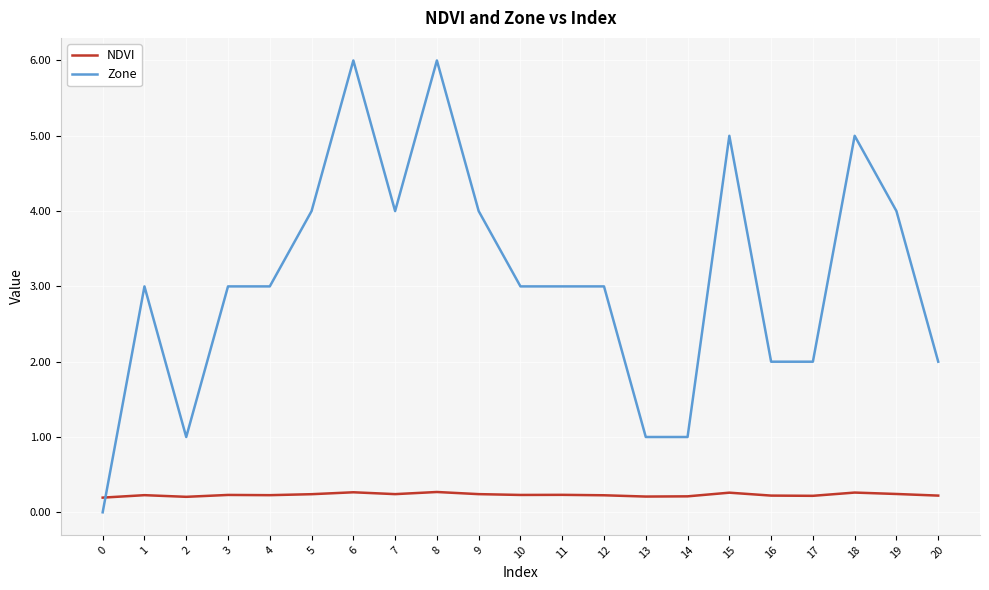

True or false: Zone and NDVI cross at least once.

True